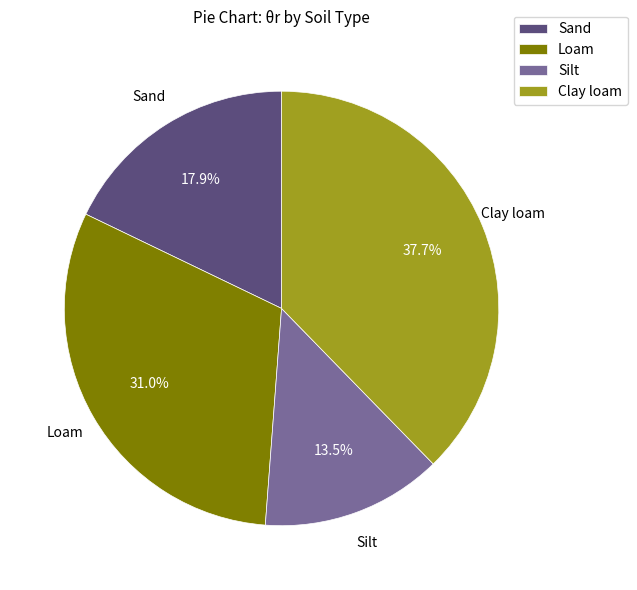

Is Clay loam the majority of the pie?

No